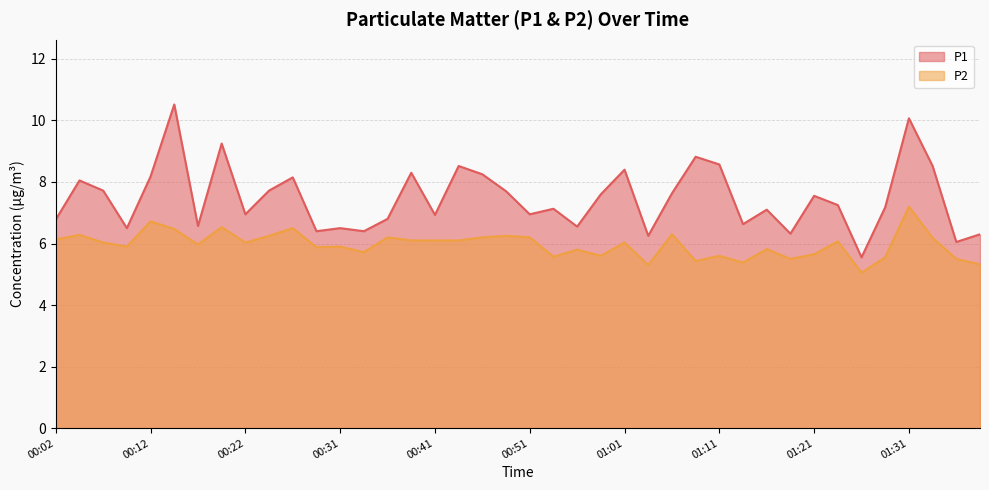

List the series in order of their peak value, lowest first.

P2, P1